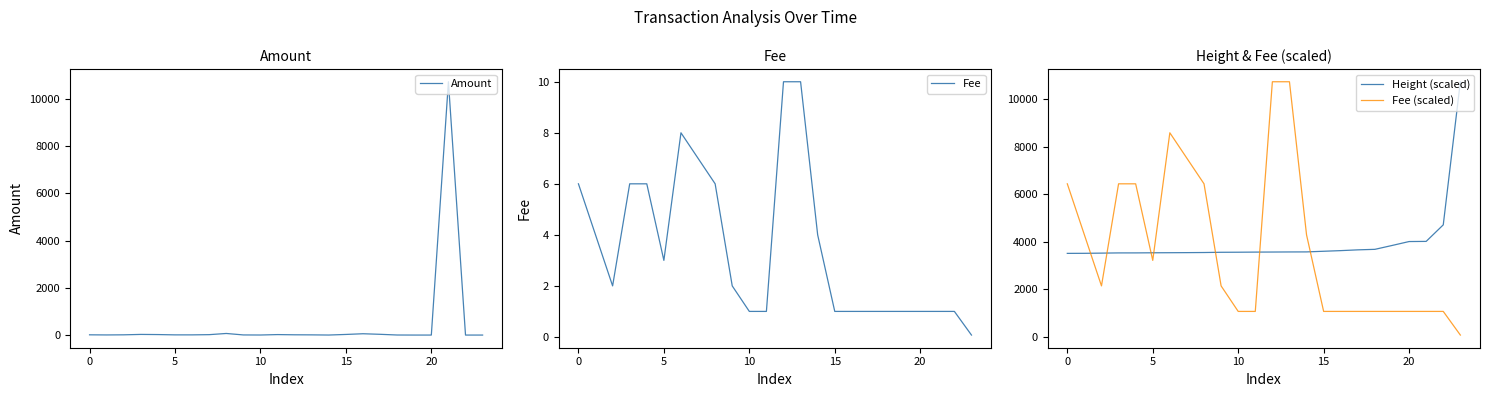

What is the highest value of the Amount series?

10722.1